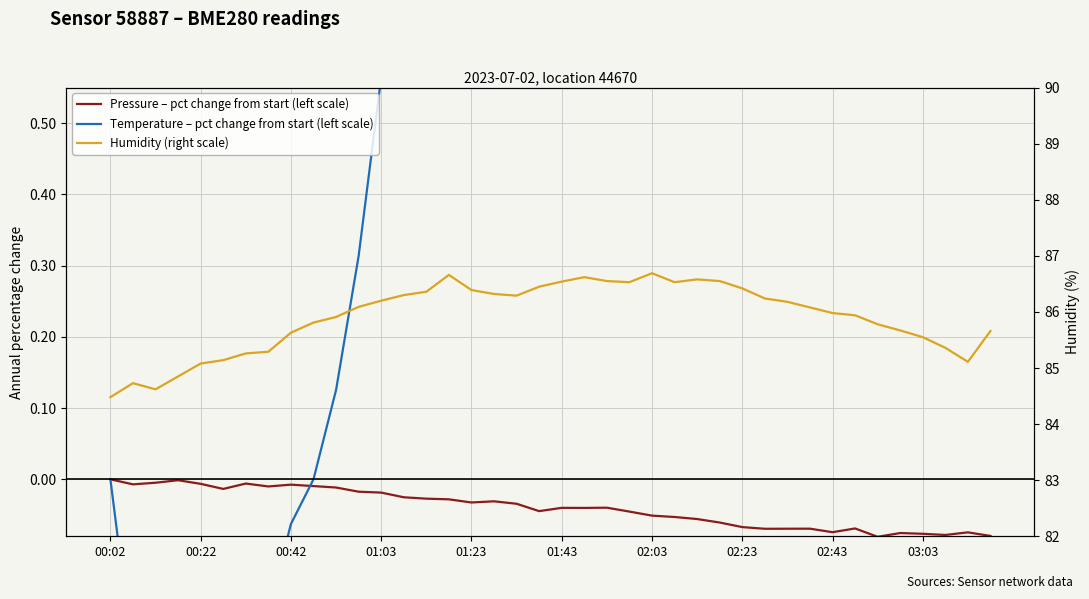

Which series changed the most between 00:42 and 25?

Temperature – pct change from start (left scale)